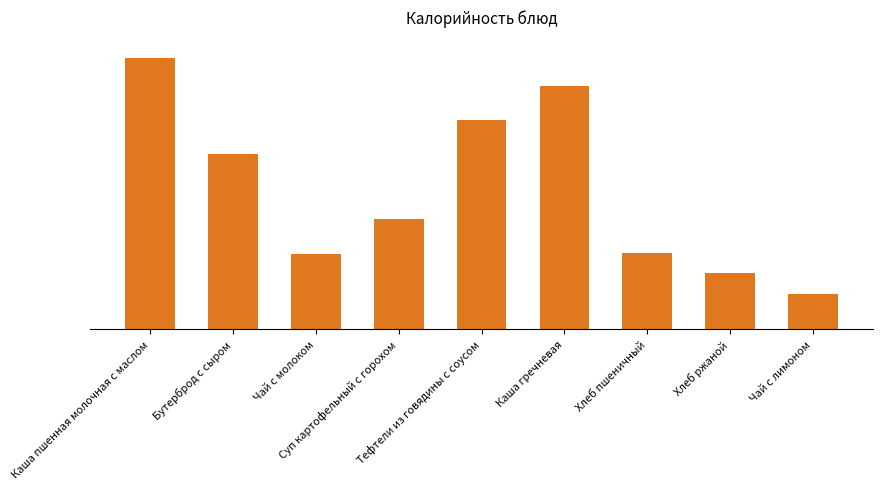

What is the difference between the second highest and minimum values?

0.8